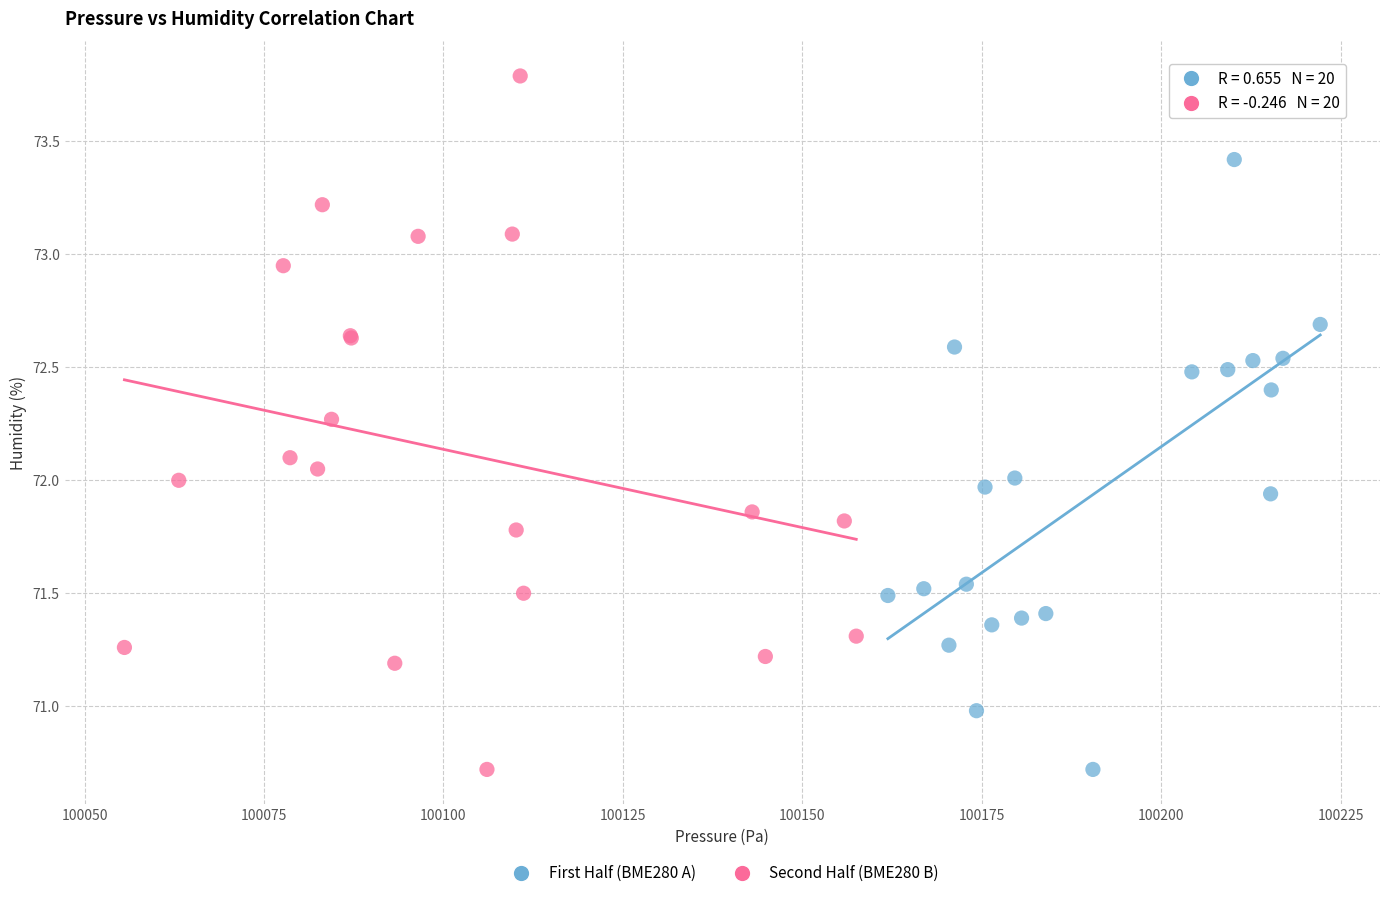

Which series reaches the maximum Y coordinate?

Second Half (BME280 B)